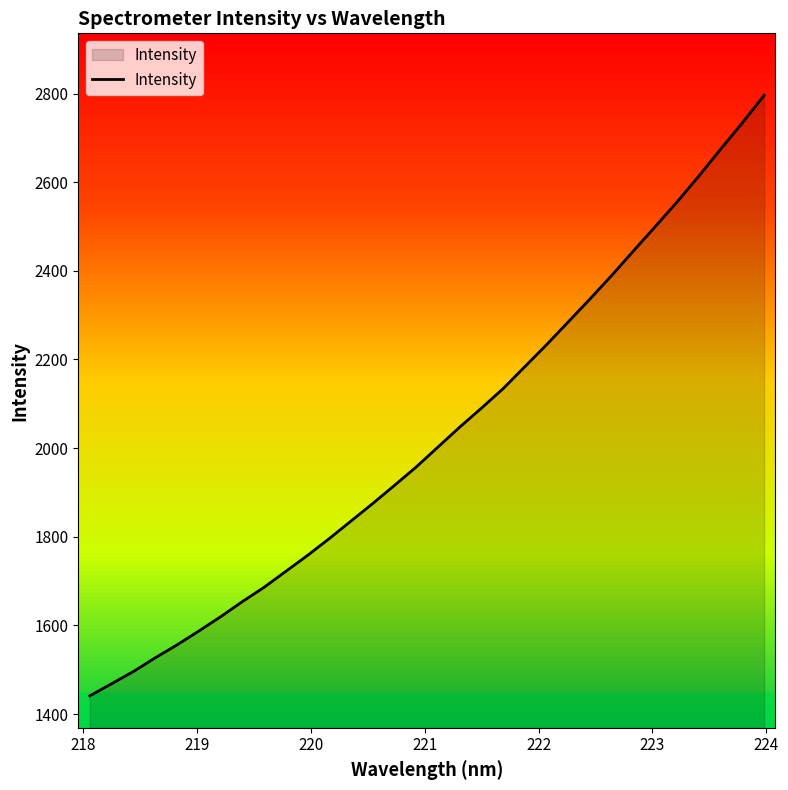

What is the greatest value displayed?

2796.2